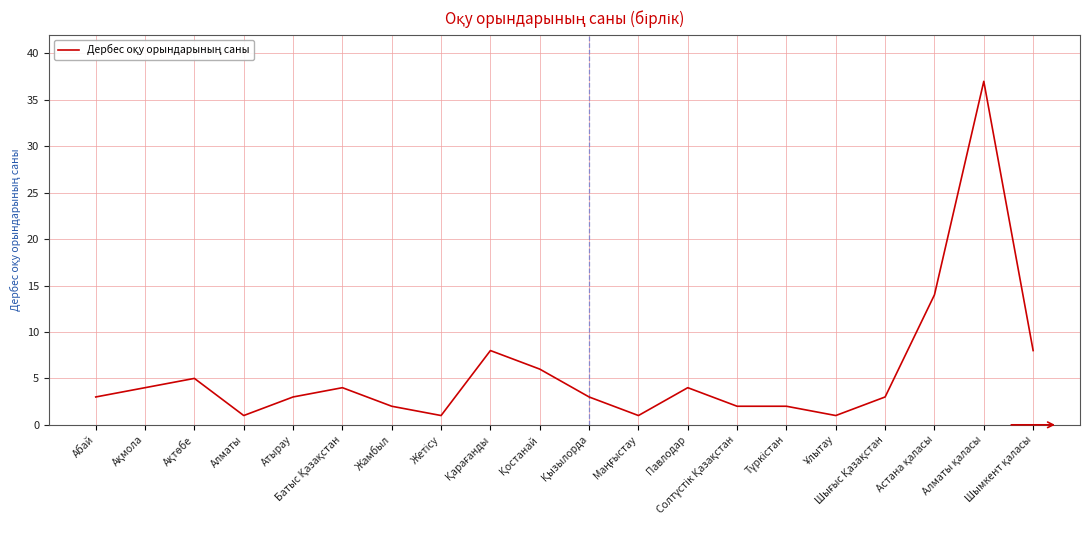

What is the difference between the maximum and minimum values?

36